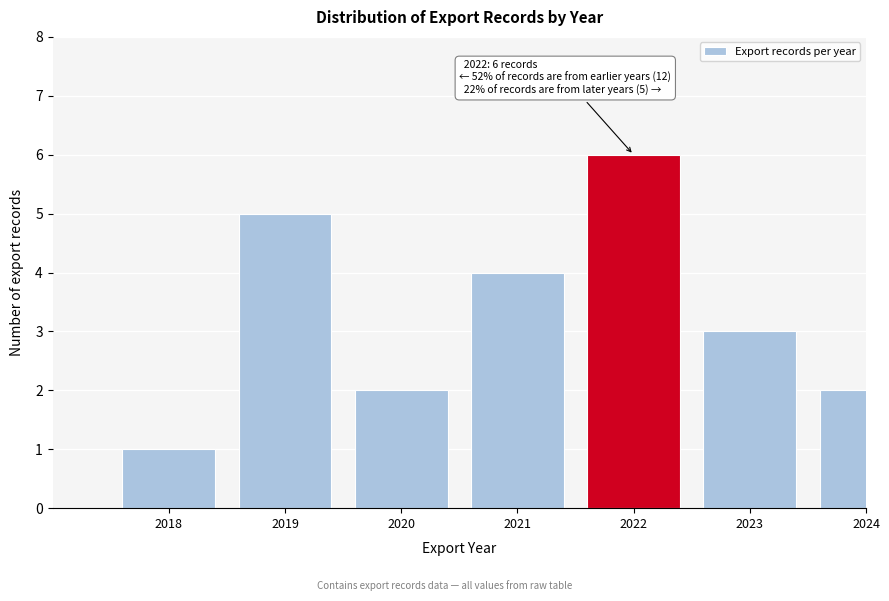

Reading left to right, extract all data points from this chart.

2018=1	2019=5	2020=2	2021=4	2022=6	2023=3	2024=2